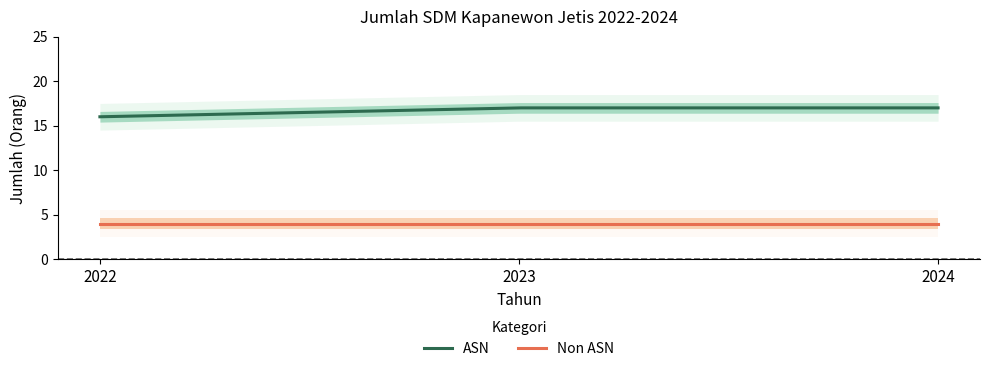

Which label corresponds to the largest value in the chart?

2023